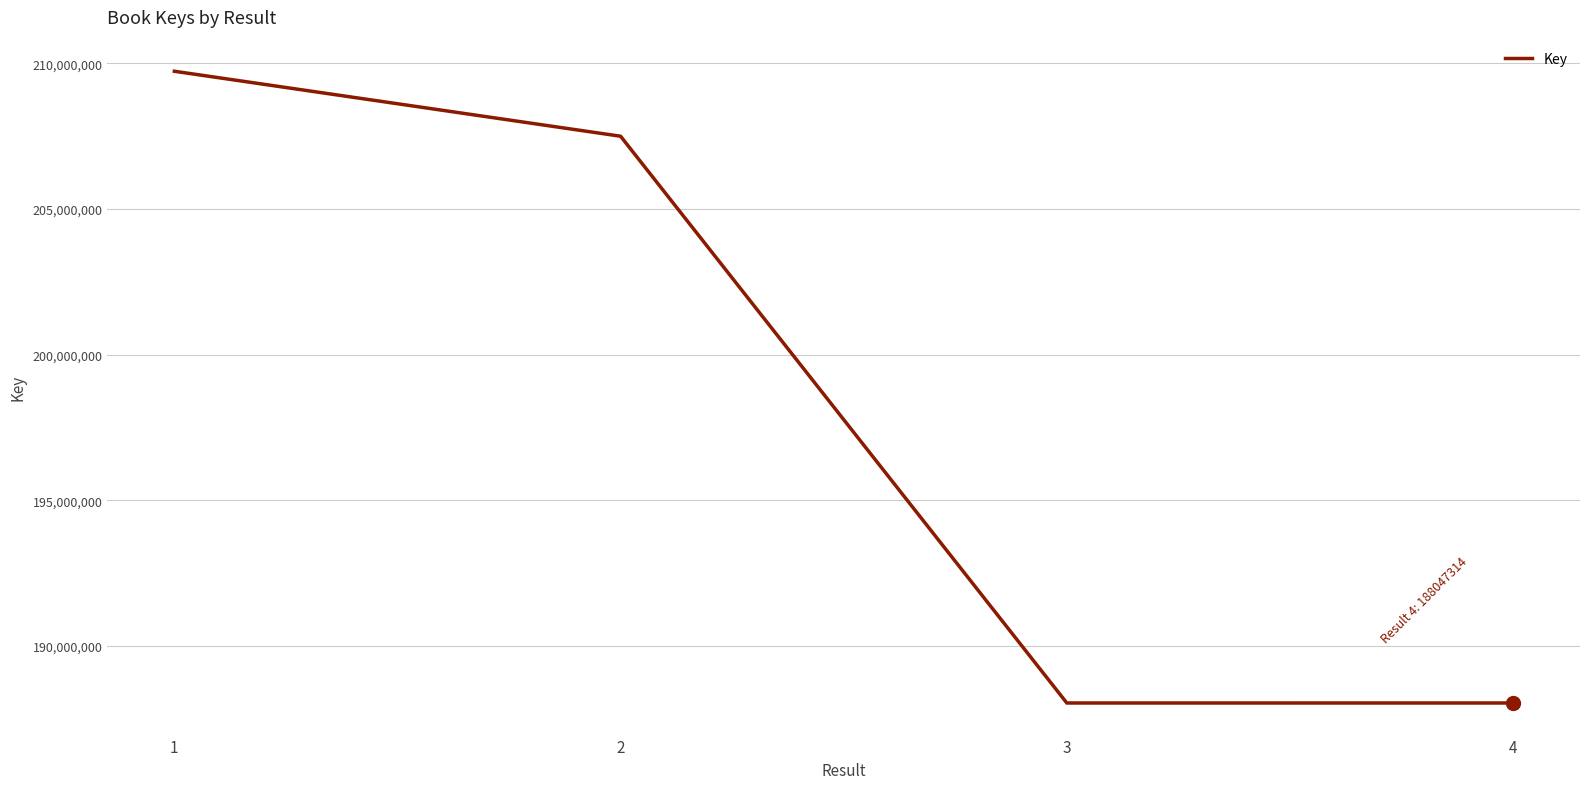

What is the change in value from 3 to 4?

+240